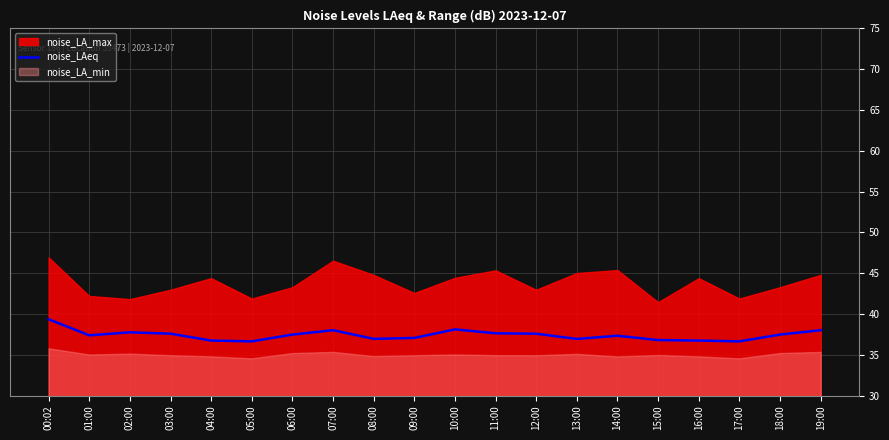

Which category has the highest value across all series?

00:02